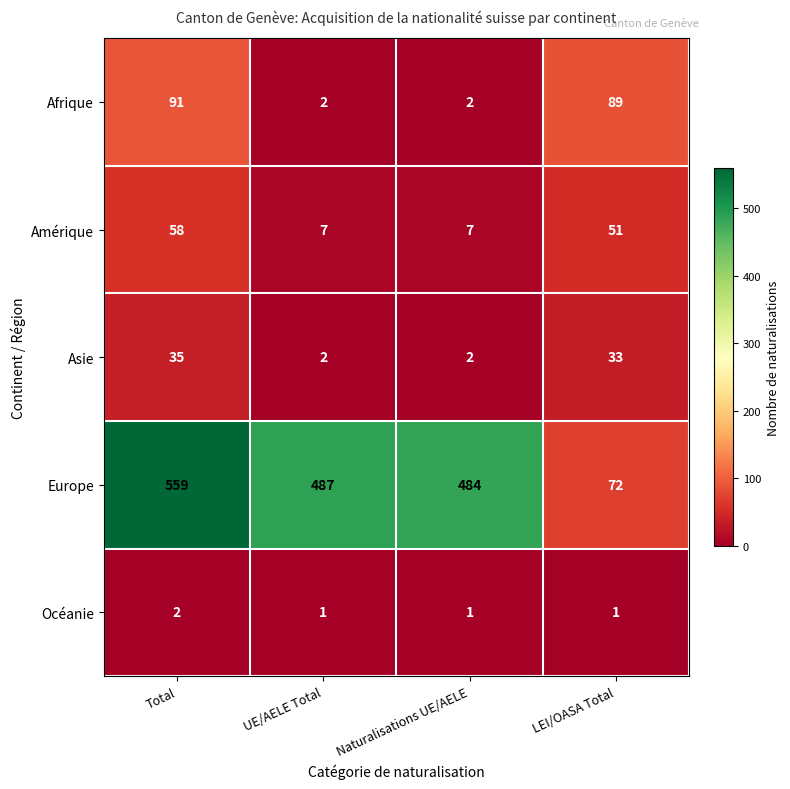

Reading left to right, list all the values displayed in this chart.

Afrique: Total=91	UE/AELE Total=2	Naturalisations UE/AELE=2	LEI/OASA Total=89
Amérique: Total=58	UE/AELE Total=7	Naturalisations UE/AELE=7	LEI/OASA Total=51
Asie: Total=35	UE/AELE Total=2	Naturalisations UE/AELE=2	LEI/OASA Total=33
Europe: Total=559	UE/AELE Total=487	Naturalisations UE/AELE=484	LEI/OASA Total=72
Océanie: Total=2	UE/AELE Total=1	Naturalisations UE/AELE=1	LEI/OASA Total=1